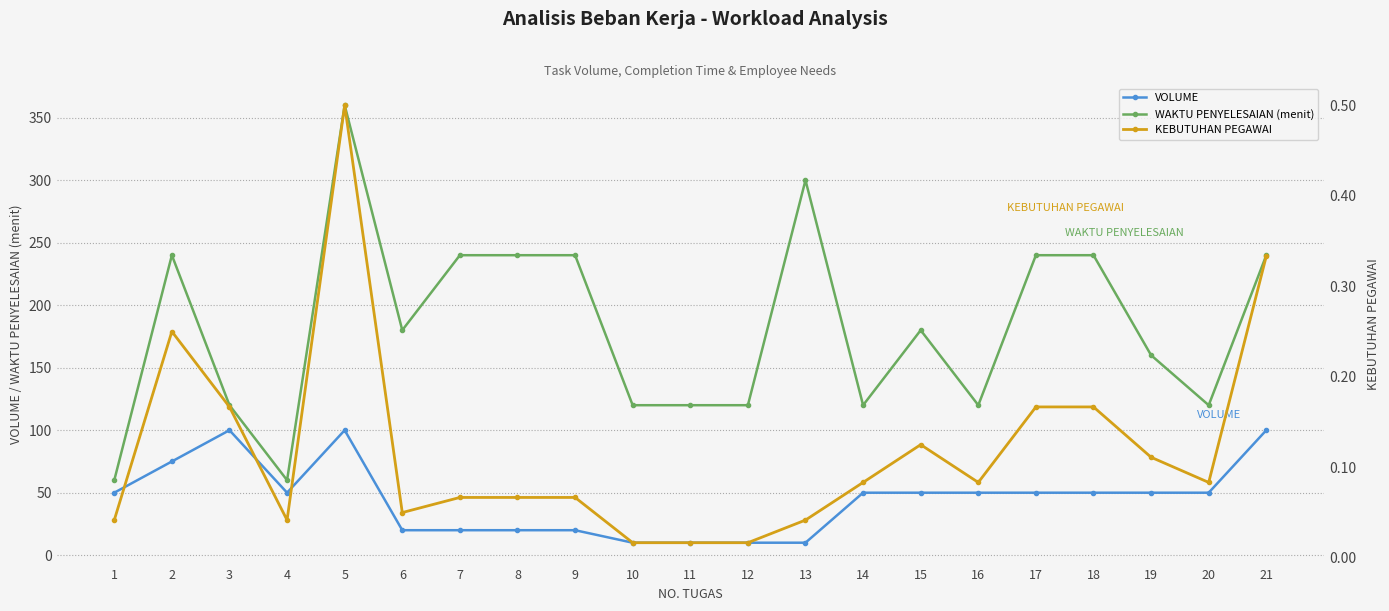

What is the value of the KEBUTUHAN PEGAWAI point at the 16th from the left?

0.1